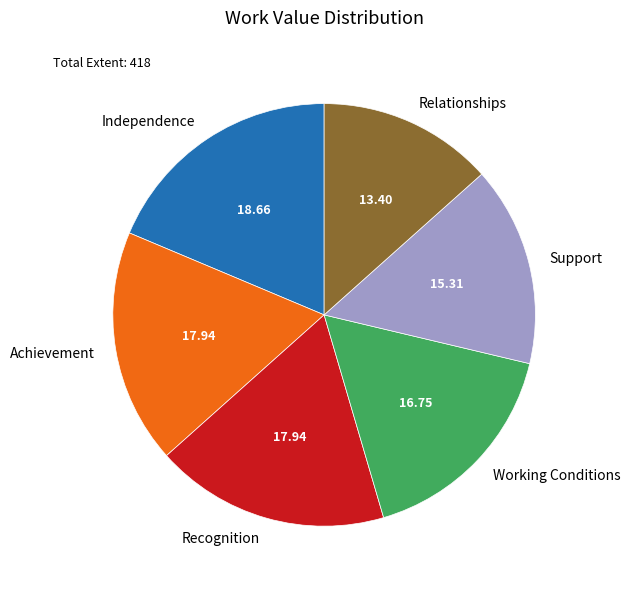

Which has a higher value, Support or Relationships?

Support